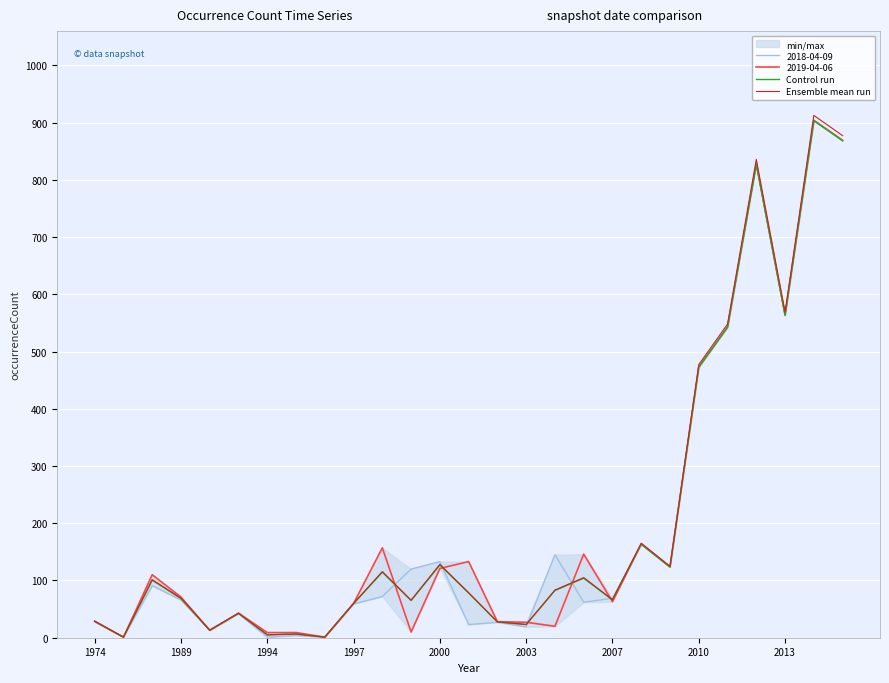

Which series has the largest total across all categories?

Ensemble mean run